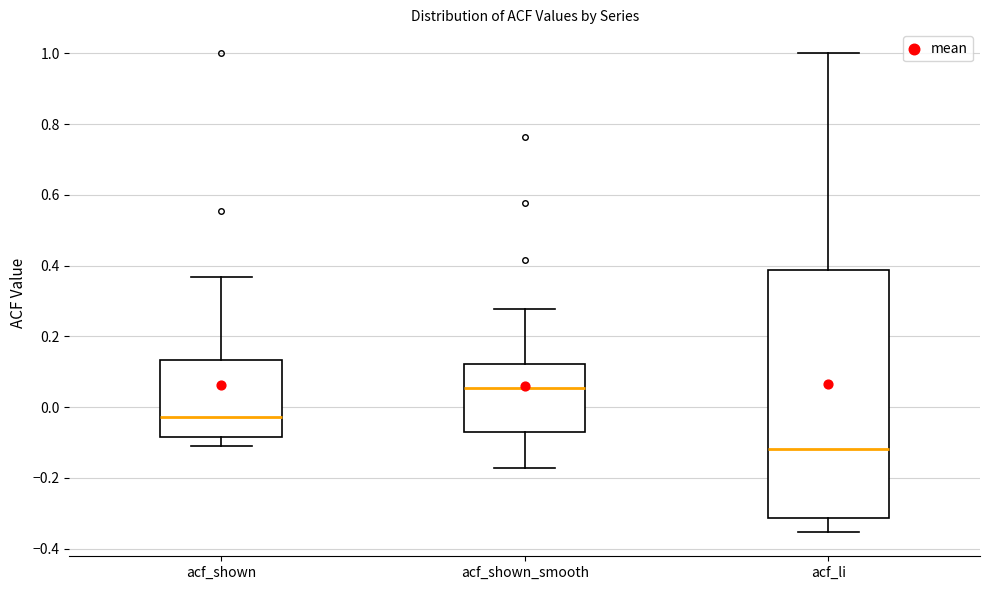

Where does the lower whisker of the box for acf_shown_smooth end on the y-axis? The values are not printed on the chart, so give them approximately, as read against the axis.

-0.18